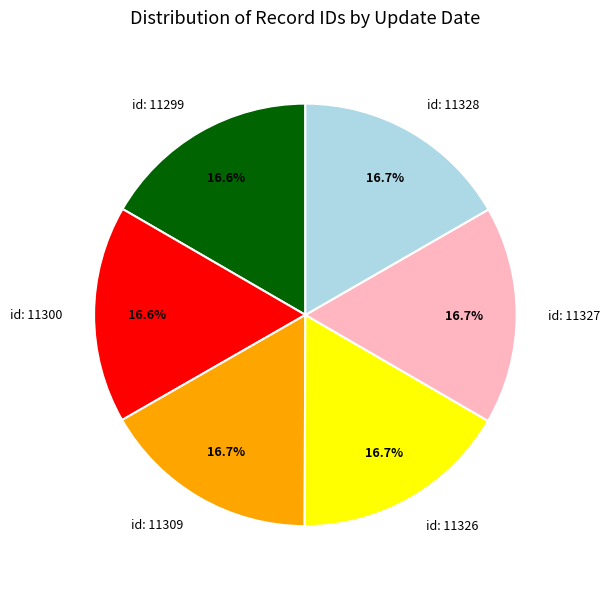

What percentage is NOT represented by id: 11299?

83.4%